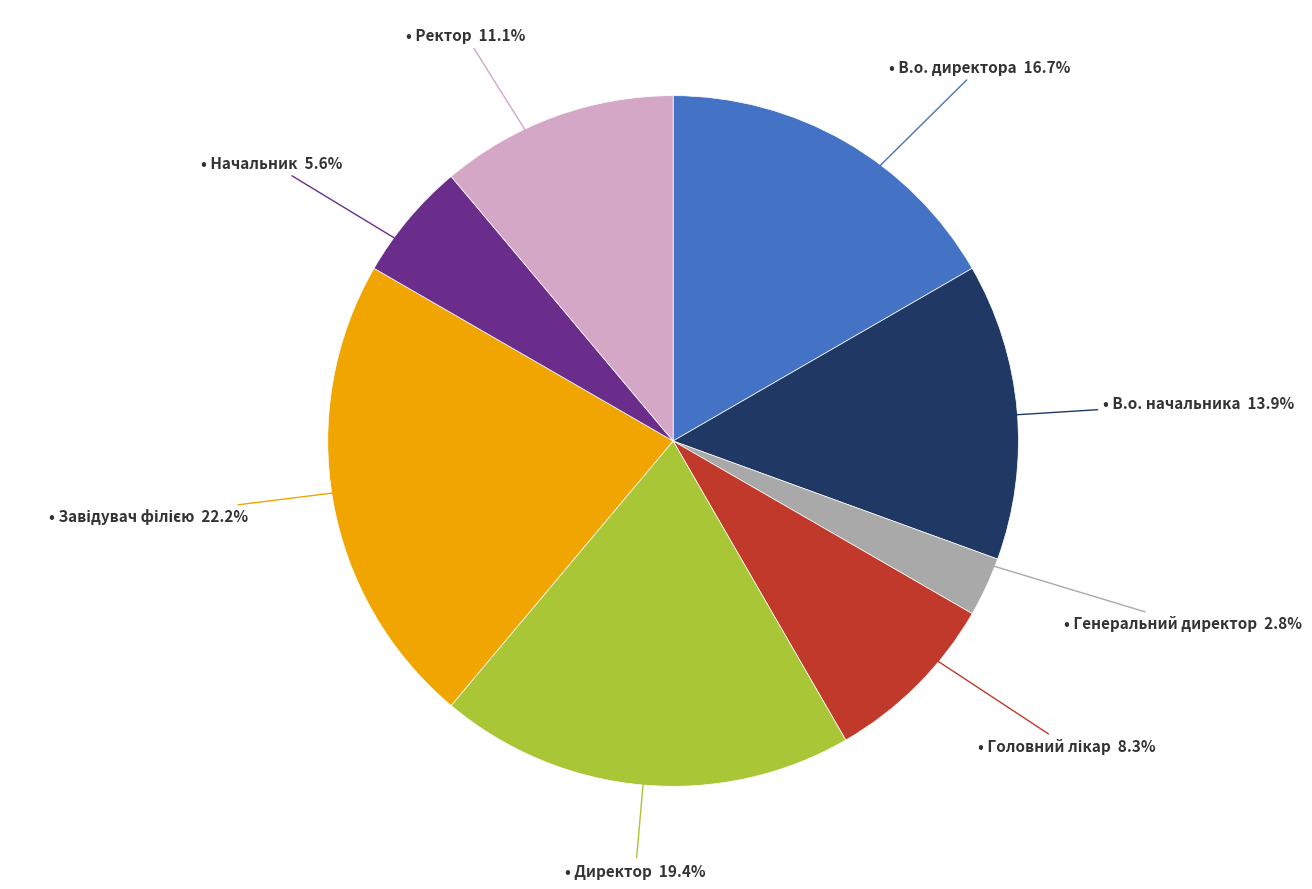

Is there a majority slice in this chart?

No